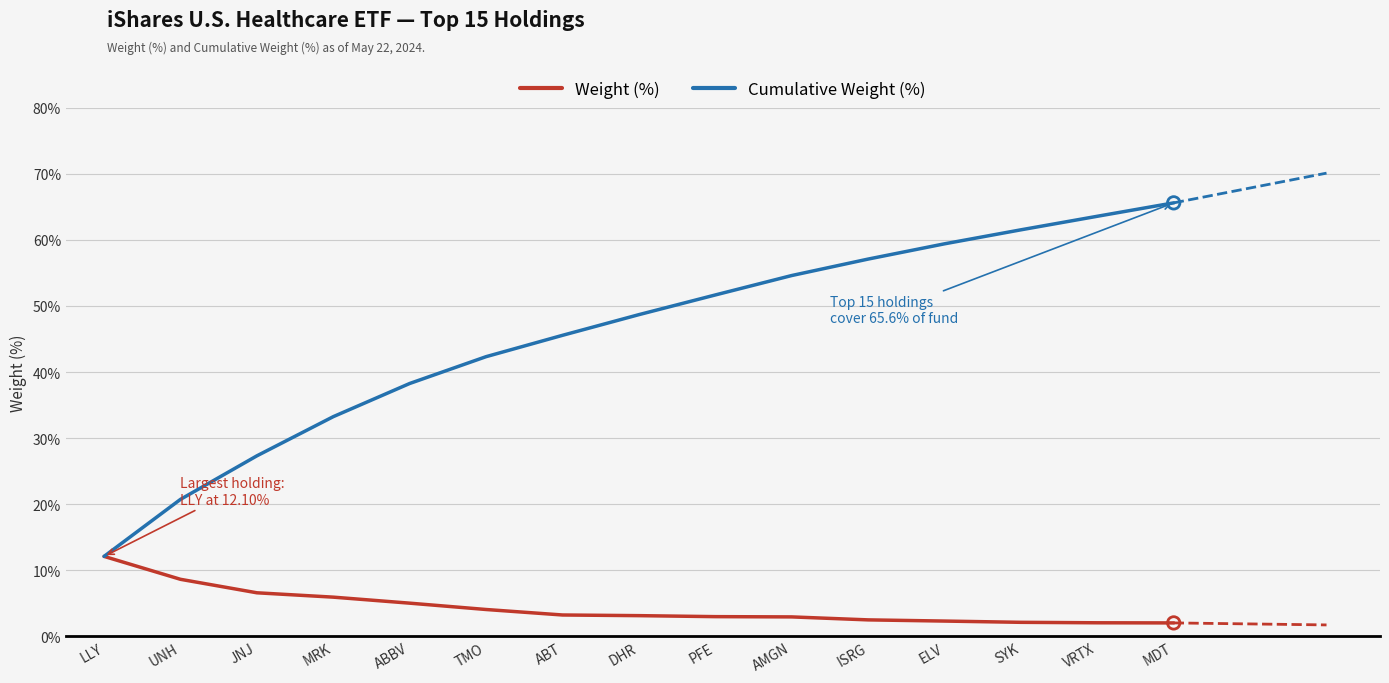

Is the value of Cumulative Weight (%) at MRK greater than the value of Weight (%) at MDT?

Yes